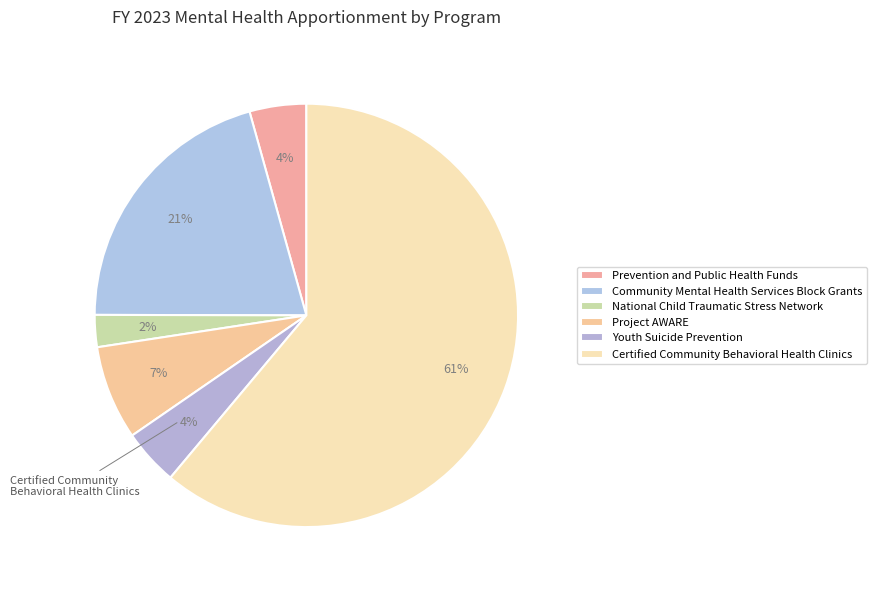

Which category has the biggest portion of the pie?

Certified Community Behavioral Health Clinics